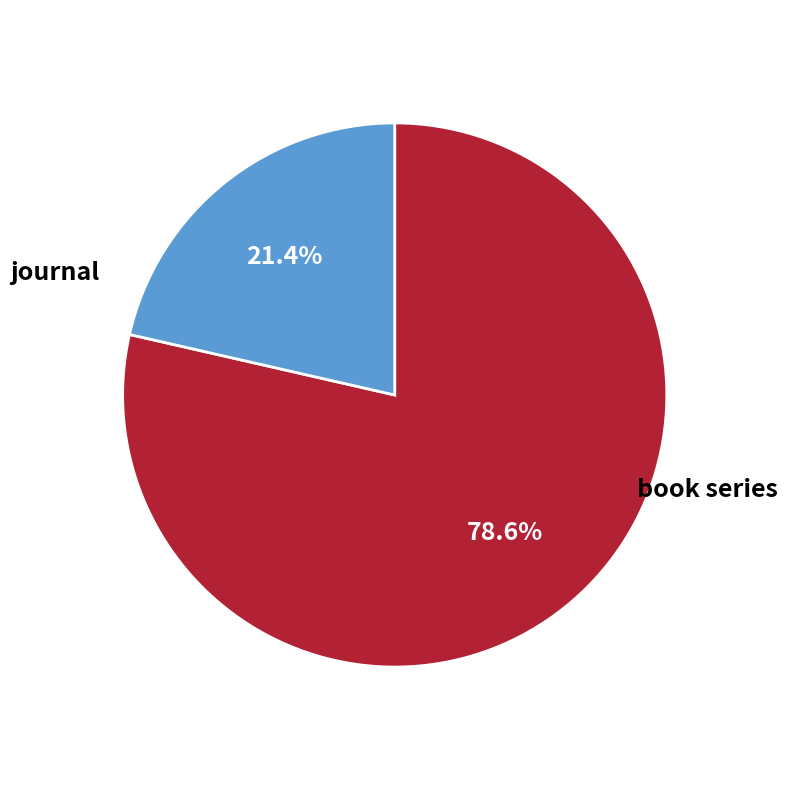

Count the number of slices in the pie.

2